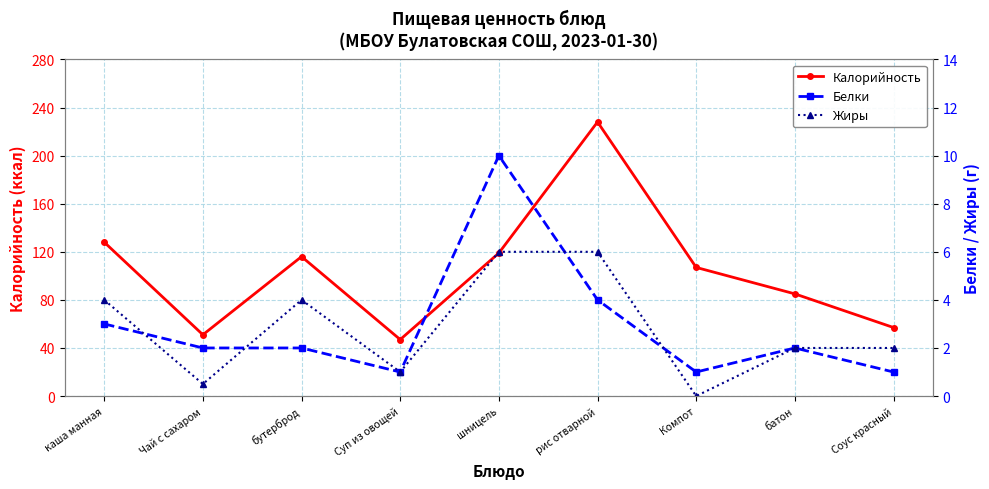

What is the total value across all series at Чай с сахаром?

53.5